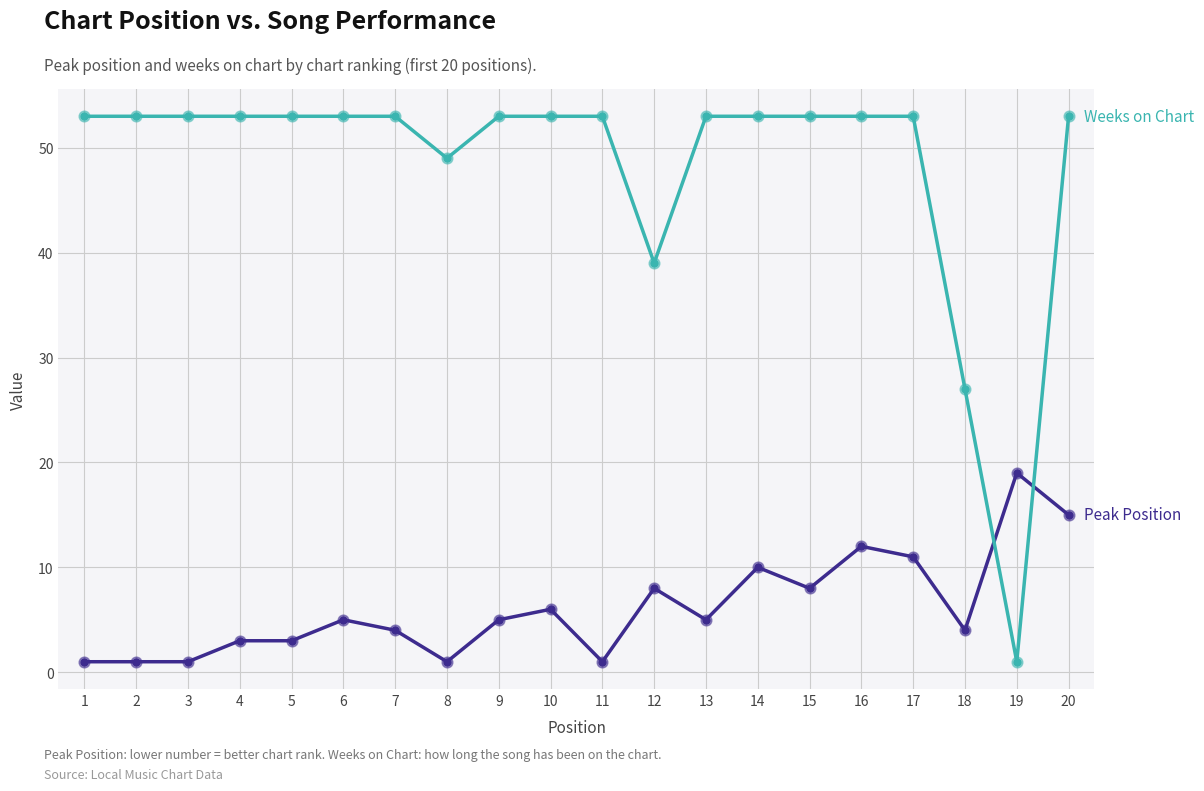

At which category is the sum across all series the highest?

20